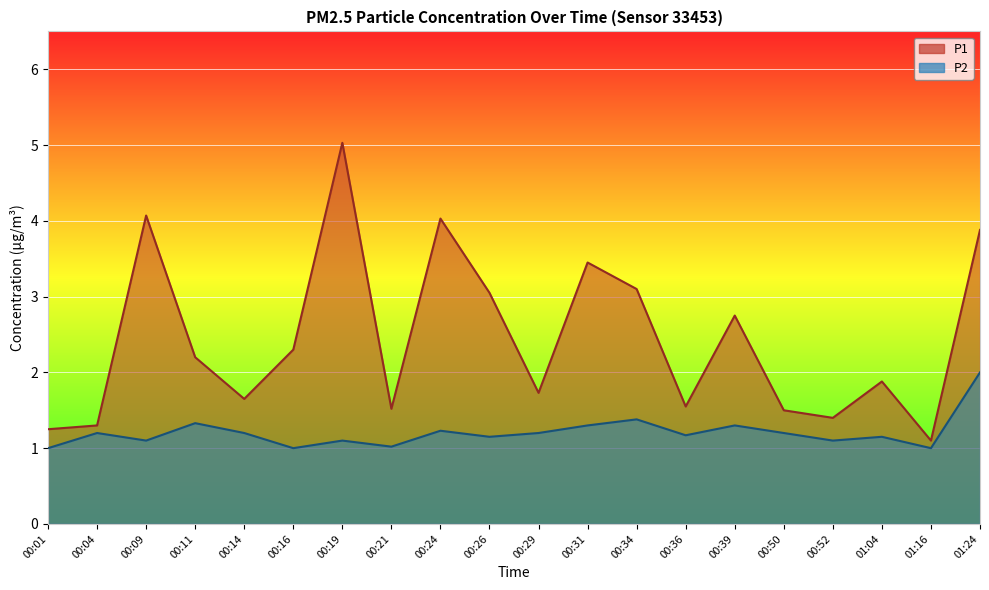

Reading right to left, what are all the values shown in this chart?

P1: 01:24=3.9	01:16=1.1	01:04=1.9	00:52=1.4	00:50=1.5	00:39=2.8	00:36=1.6	00:34=3.1	00:31=3.5	00:29=1.7	00:26=3.0	00:24=4.0	00:21=1.5	00:19=5.0	00:16=2.3	00:14=1.6	00:11=2.2	00:09=4.1	00:04=1.3	00:01=1.2
P2: 01:24=2.0	01:16=1.0	01:04=1.1	00:52=1.1	00:50=1.2	00:39=1.3	00:36=1.2	00:34=1.4	00:31=1.3	00:29=1.2	00:26=1.1	00:24=1.2	00:21=1.0	00:19=1.1	00:16=1.0	00:14=1.2	00:11=1.3	00:09=1.1	00:04=1.2	00:01=1.0